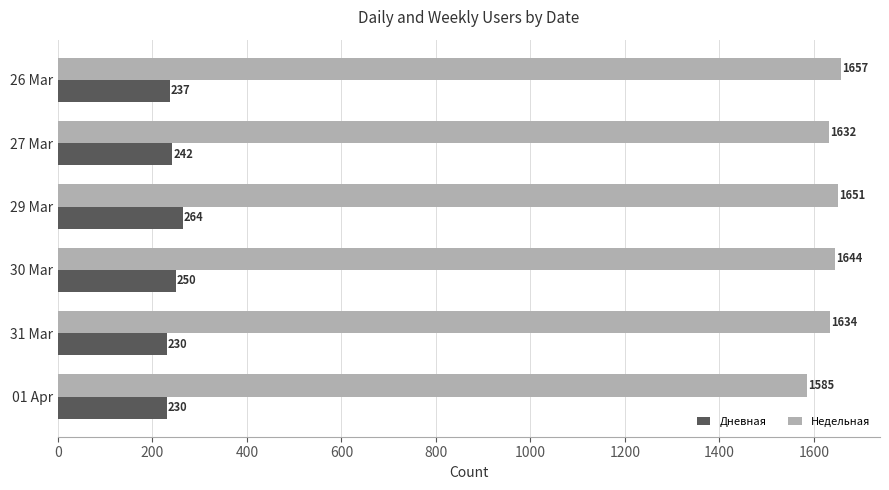

The Недельная series shows 347 at 30 Mar. True or false?

False